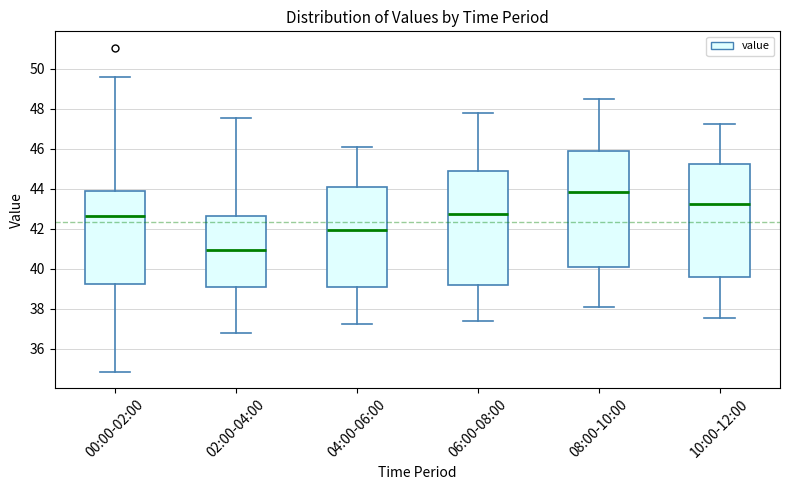

Reading left to right, read every box against the y-axis: the position of its median line, the range the box covers, and the ends of its whiskers. The values are not printed on the chart, so give them approximately, as read against the axis.

00:00-02:00: median 42.6, box 39.2 to 43.8, whiskers 34.8 to 49.6
02:00-04:00: median 41.0, box 39.0 to 42.6, whiskers 36.8 to 47.6
04:00-06:00: median 42.0, box 39.0 to 44.0, whiskers 37.2 to 46.2
06:00-08:00: median 42.8, box 39.2 to 44.8, whiskers 37.4 to 47.8
08:00-10:00: median 43.8, box 40.0 to 45.8, whiskers 38.2 to 48.6
10:00-12:00: median 43.2, box 39.6 to 45.2, whiskers 37.6 to 47.2